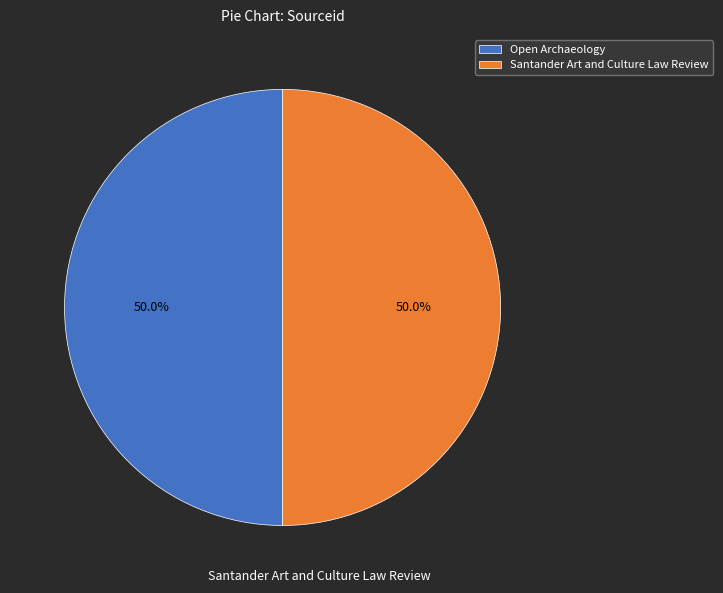

Approximately how many times larger is the value at Open Archaeology compared to Santander Art and Culture Law Review?

1.0